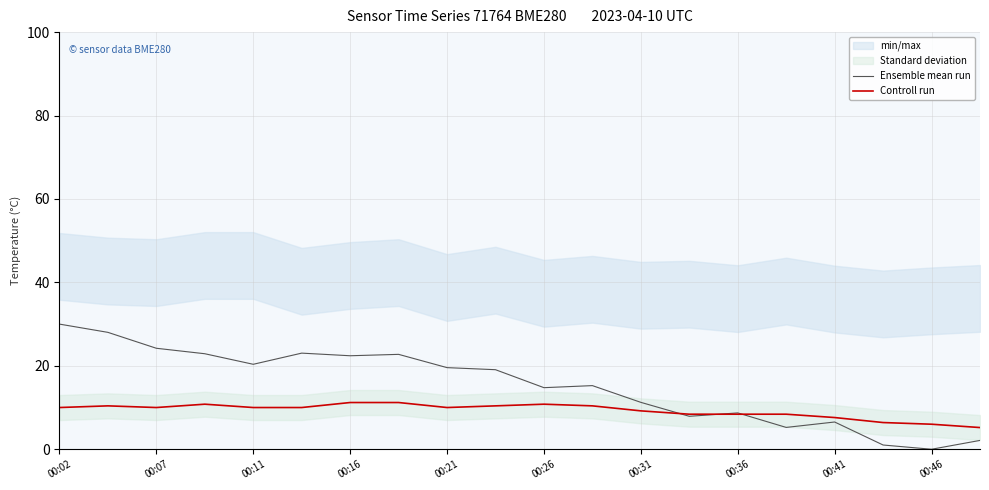

Rank the series by their average value, from highest to lowest.

Ensemble mean run, Controll run